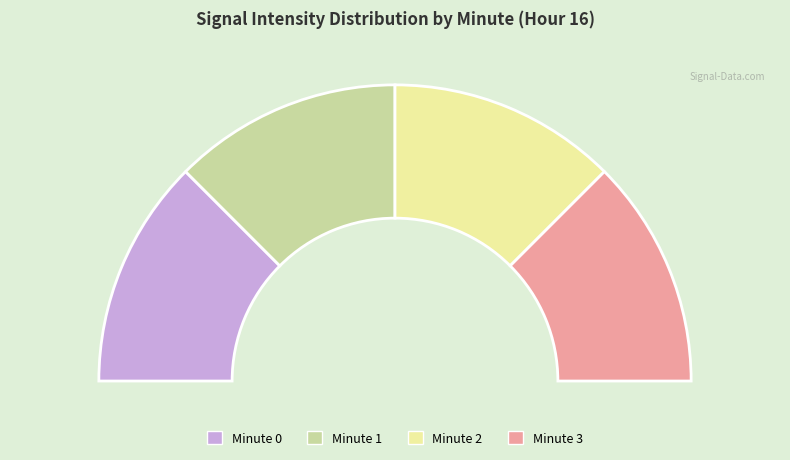

Does 3 account for over 50% of the chart?

No